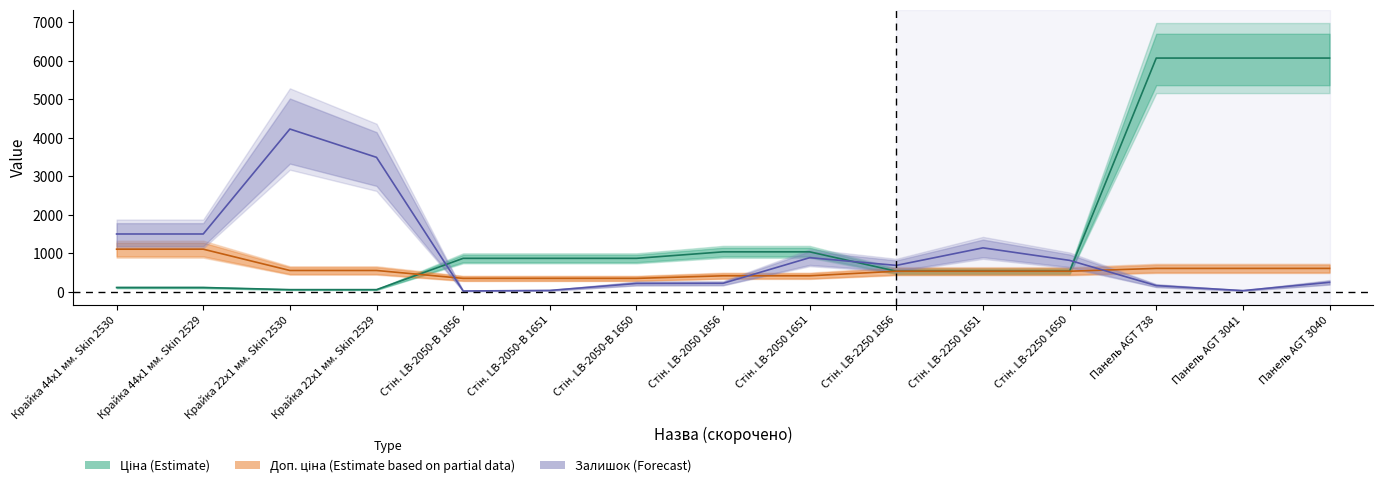

Between Крайка 22x1 мм. Skin 2529 and Стін. LB-2050 1856, which is larger?

Стін. LB-2050 1856